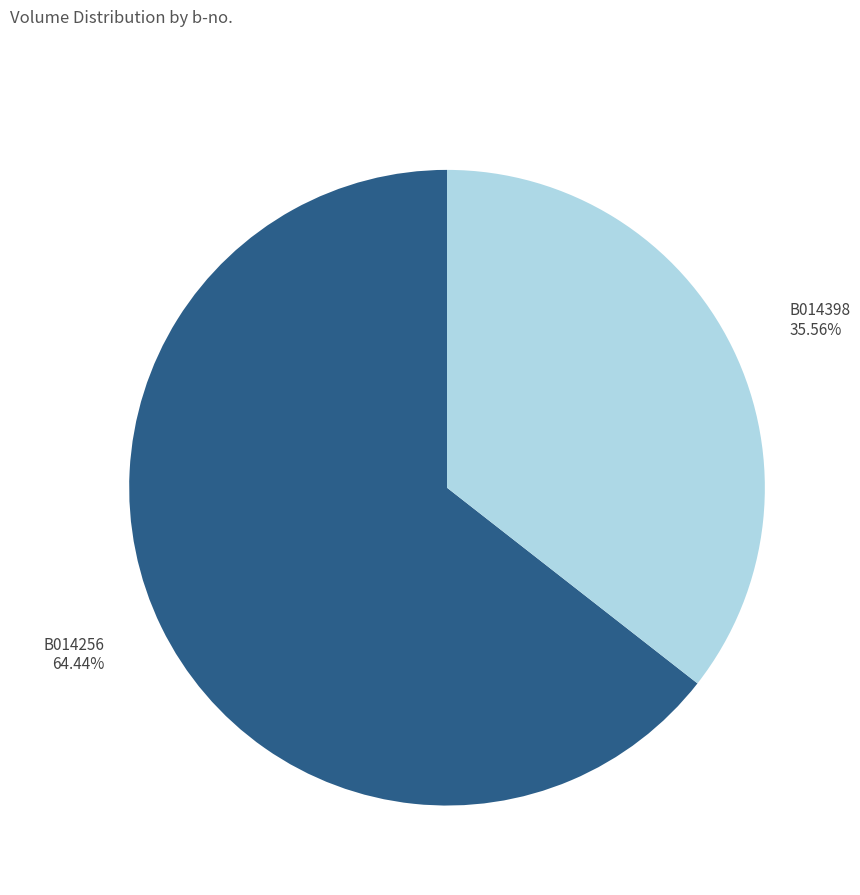

Between B014256 and B014398, which is larger?

B014256